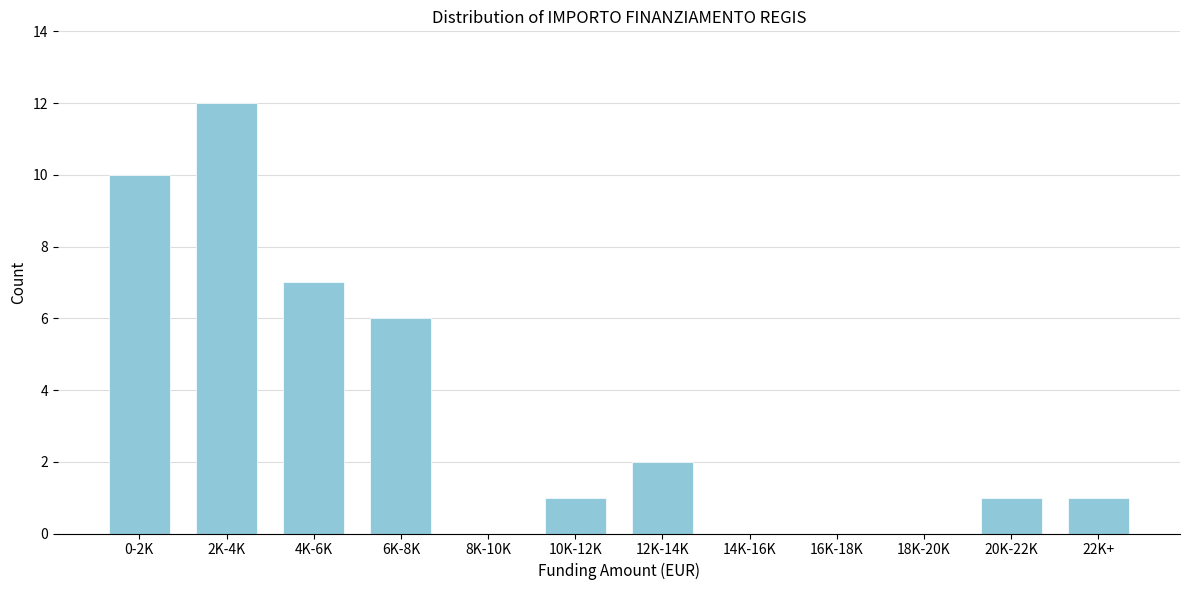

Reading left to right, transcribe all the data shown in this chart.

0-2K=10	2K-4K=12	4K-6K=7	6K-8K=6	8K-10K=0	10K-12K=1	12K-14K=2	14K-16K=0	16K-18K=0	18K-20K=0	20K-22K=1	22K+=1